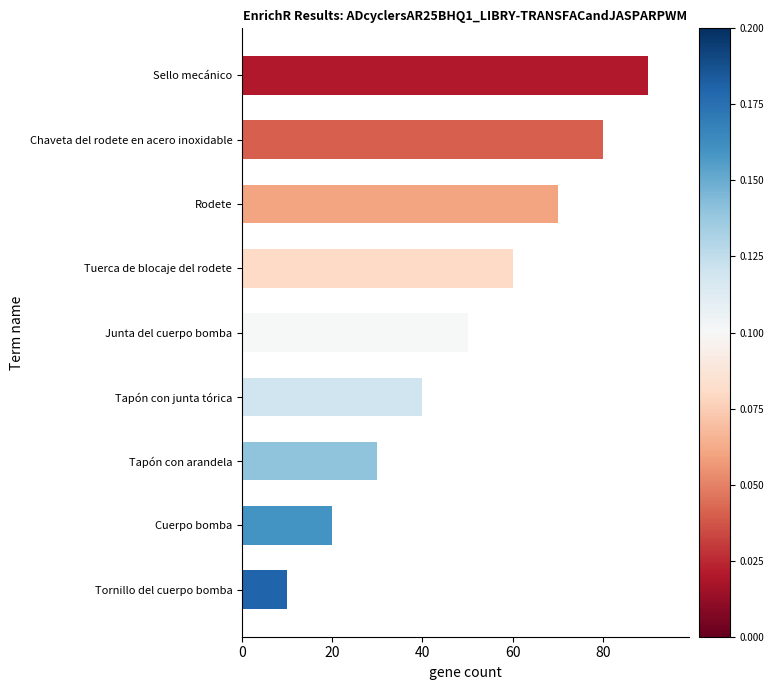

Does the chart contain any negative values?

No